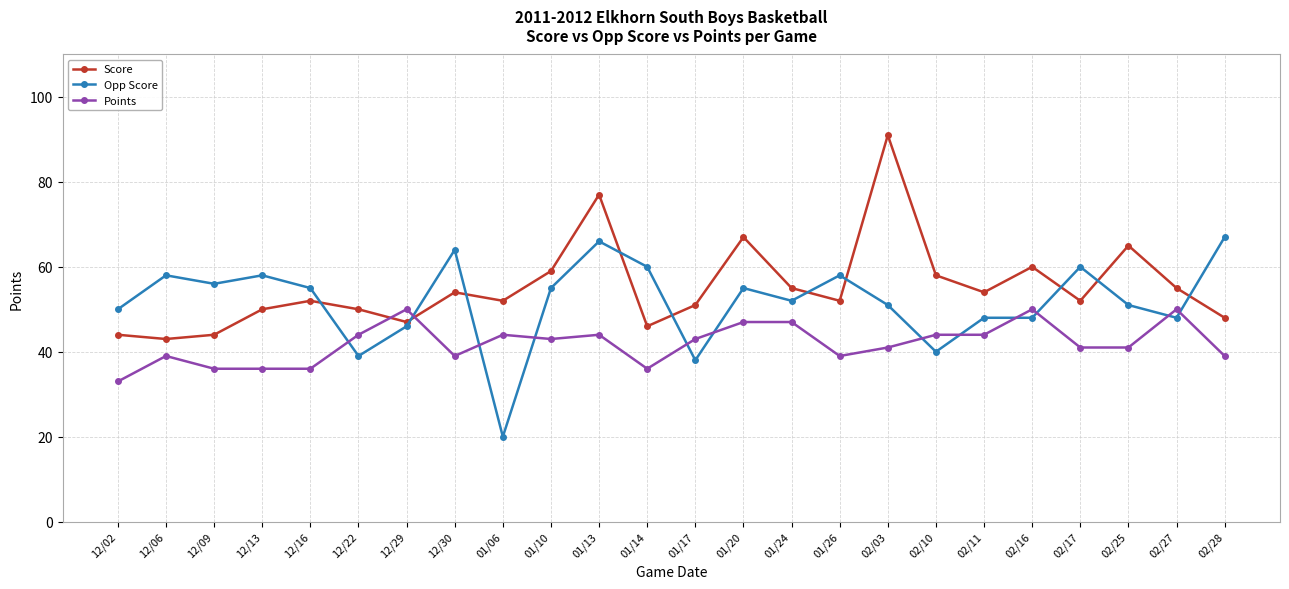

At which category is the sum across all series the highest?

01/13